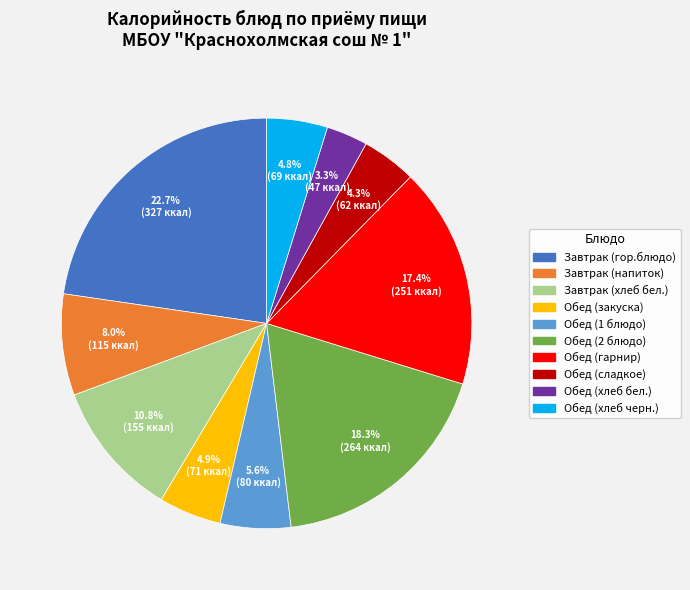

How many slices are in this pie chart?

10